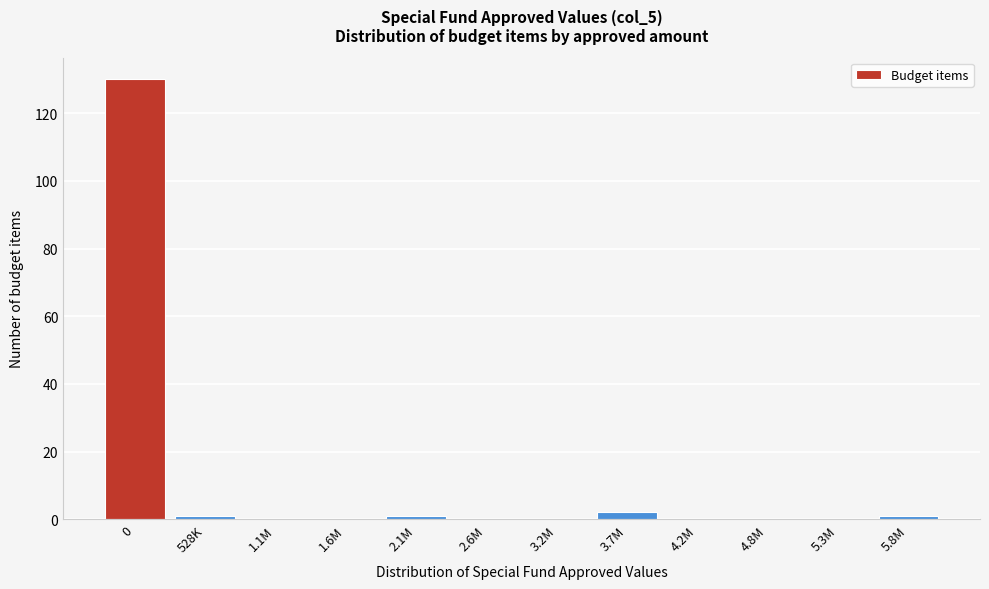

Reading left to right, what are all the values shown in this chart?

0=130	528K=1	1.1M=0	1.6M=0	2.1M=1	2.6M=0	3.2M=0	3.7M=2	4.2M=0	4.8M=0	5.3M=0	5.8M=1